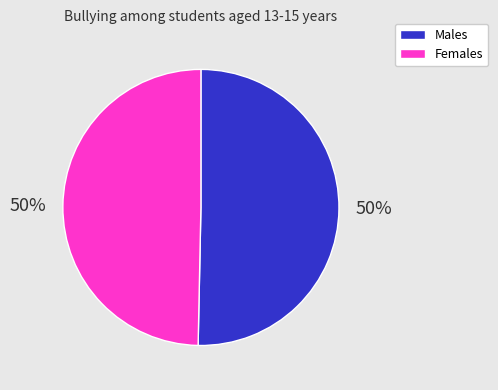

To the nearest percent, what is the average slice percentage?

50%